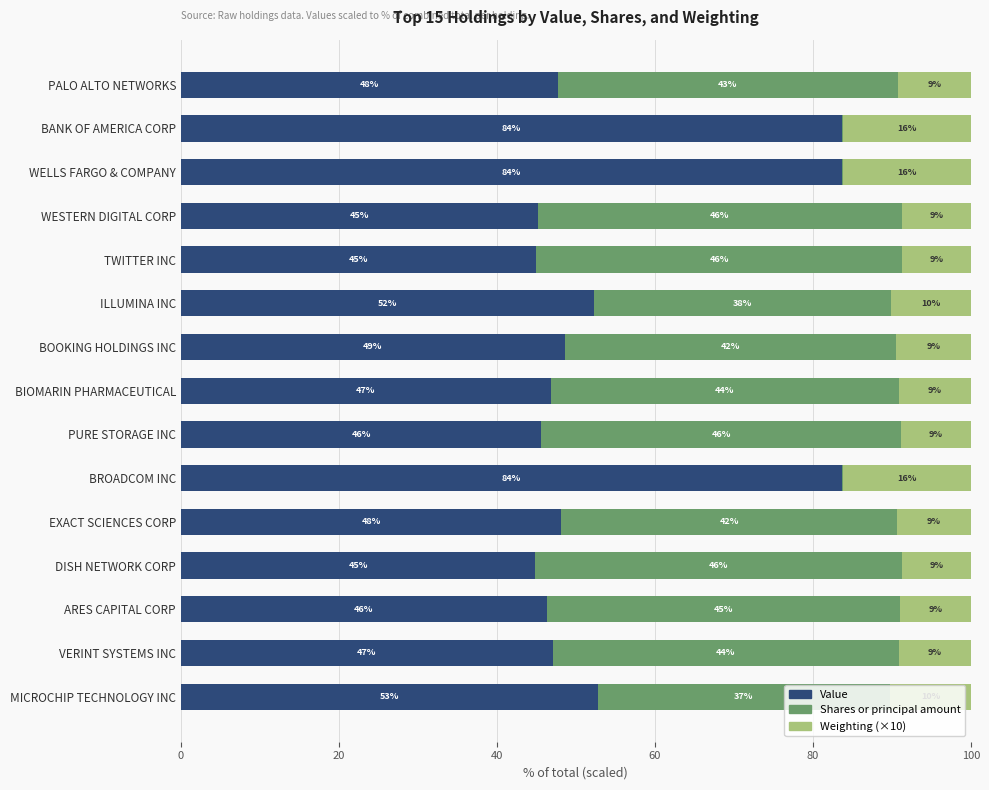

What is the total value across all series at ARES CAPITAL CORP?

100.0